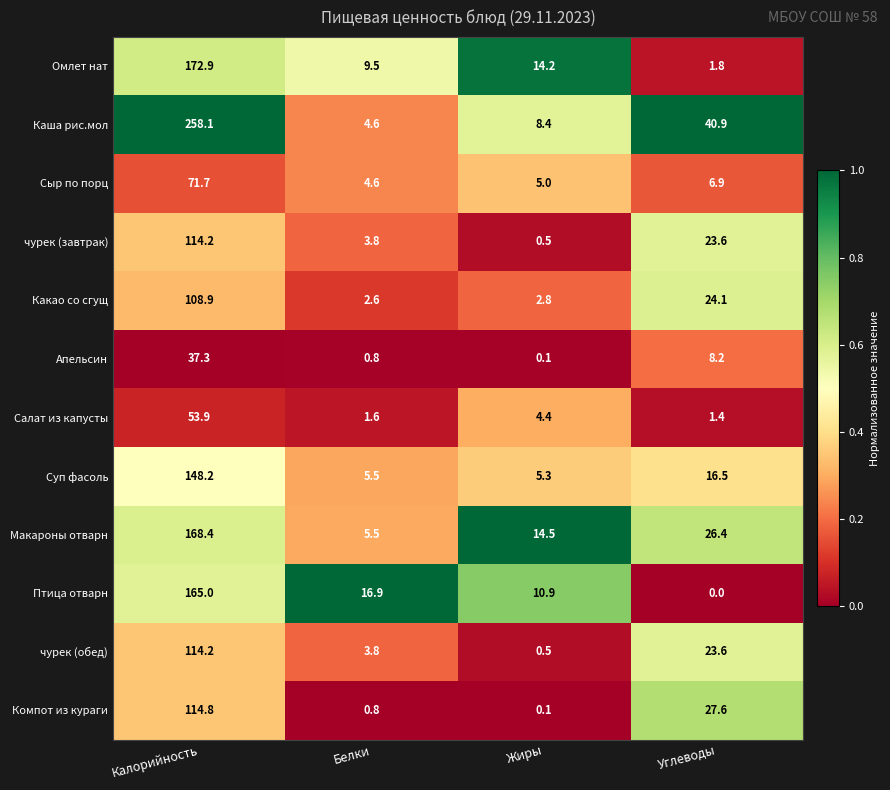

What is the difference between the second highest and second lowest values in the Макароны отварн series?

11.9